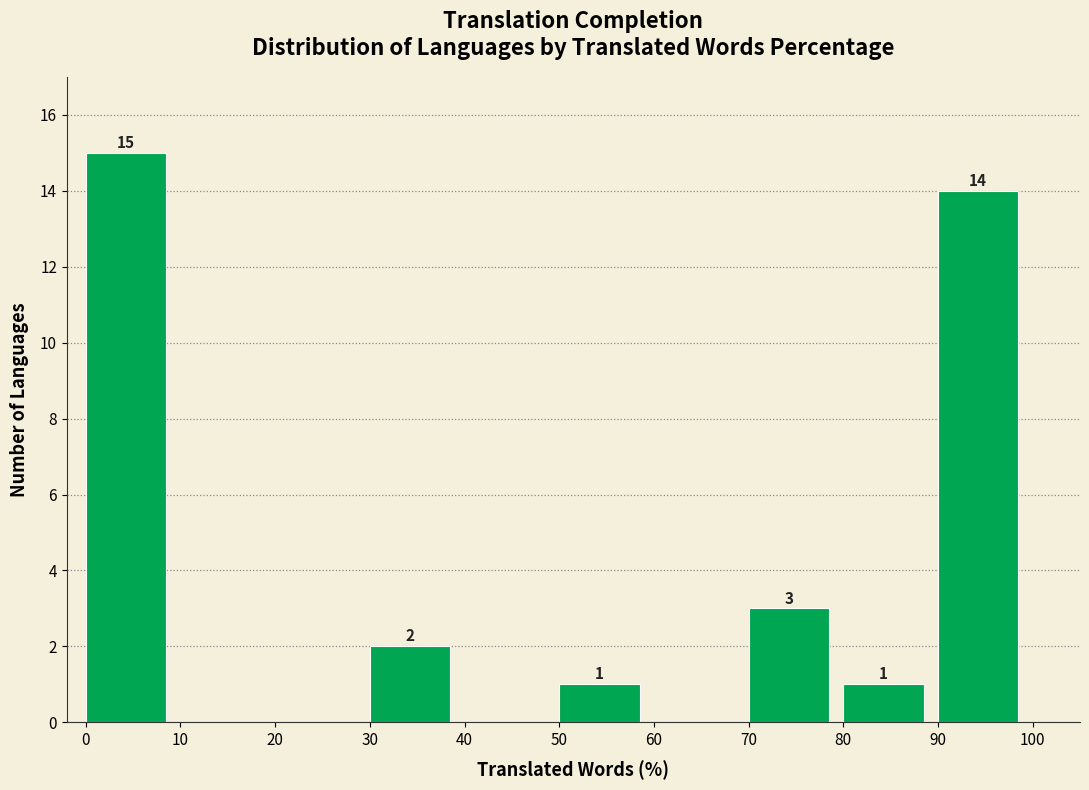

Which range on the x-axis has the tallest bar?

0 to 10